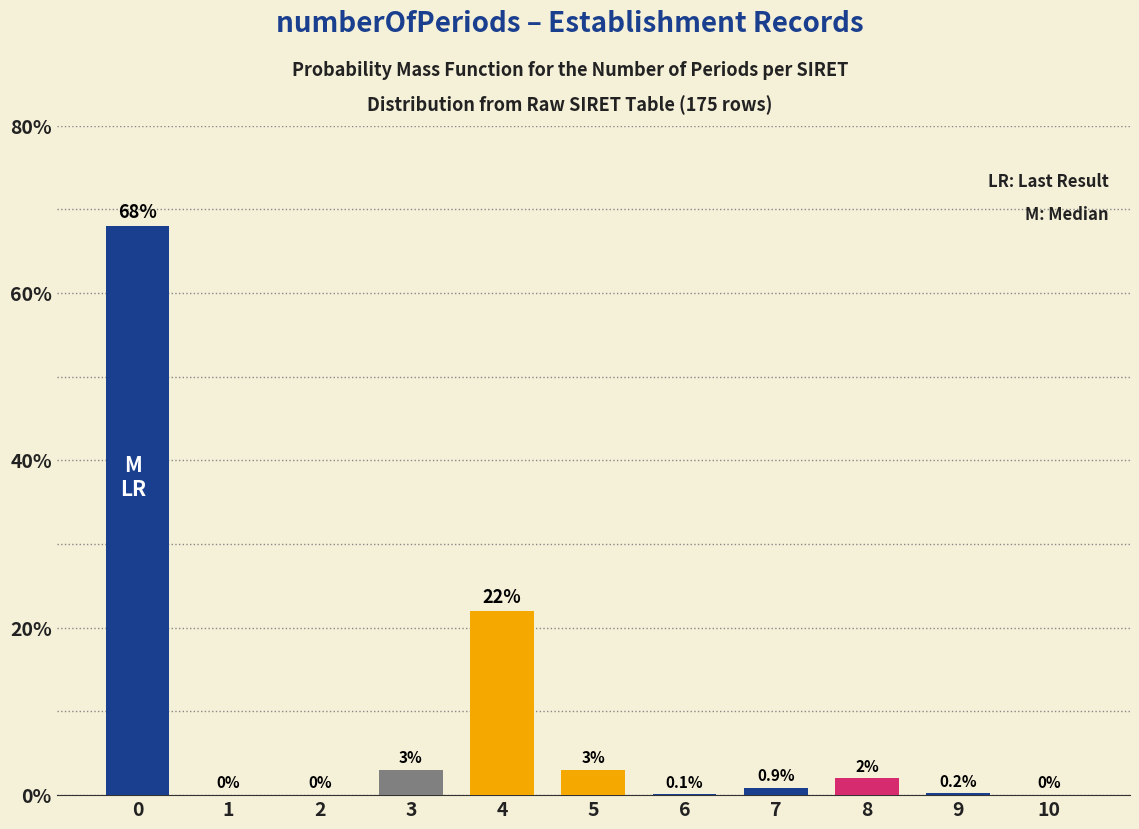

Reading left to right, transcribe all the data shown in this chart.

0=68.0	1=0.0	2=0.0	3=3.0	4=22.0	5=3.0	6=0.1	7=0.9	8=2.0	9=0.2	10=0.0